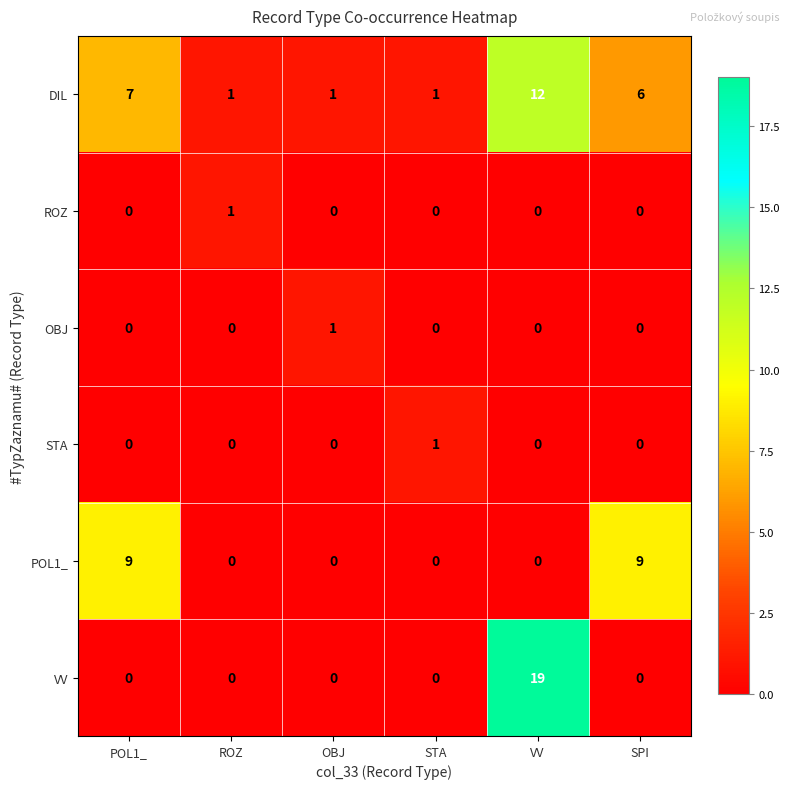

Which series has the largest total across all categories?

DIL